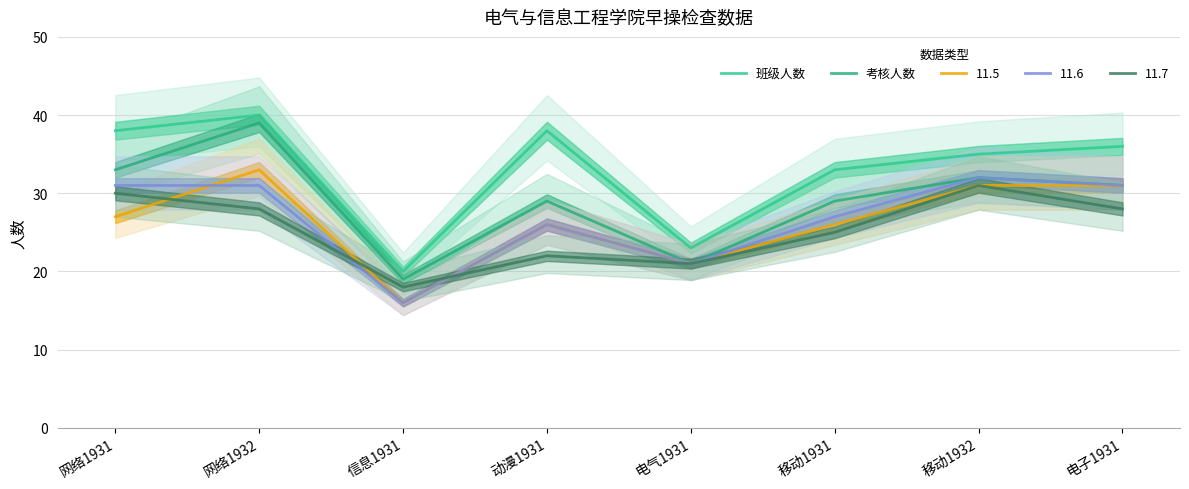

What is the total value across all series at 网络1931?

71